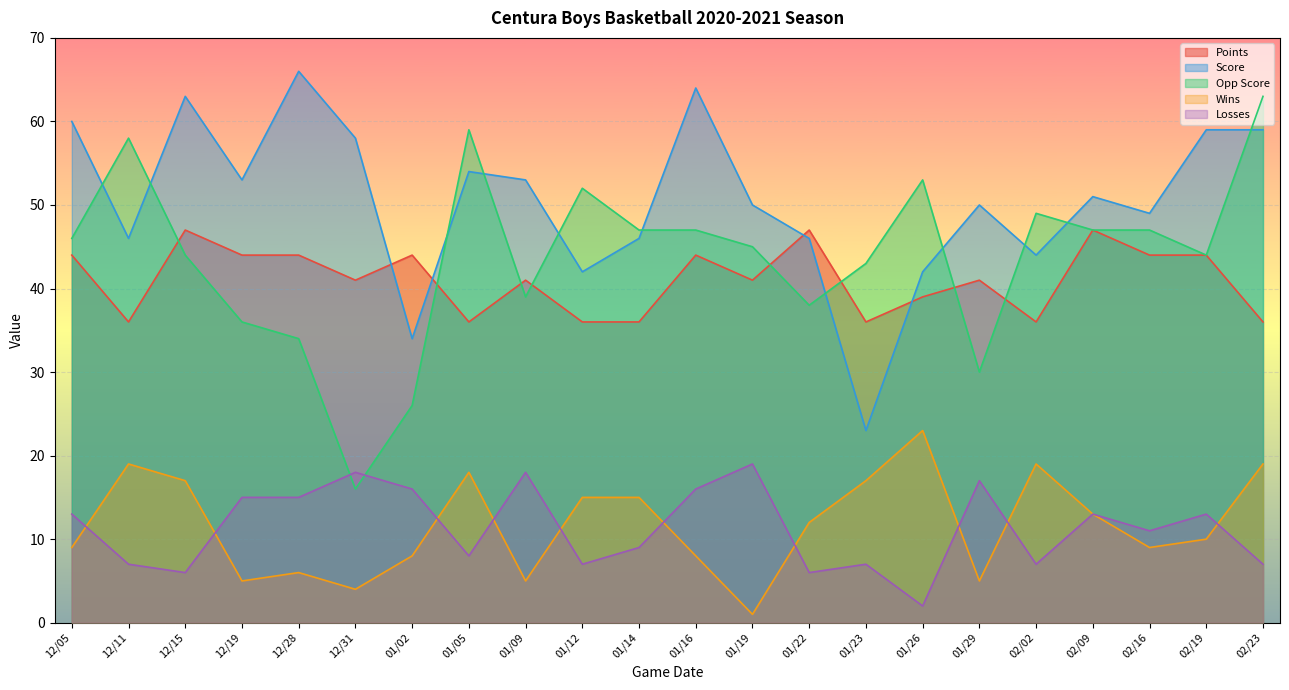

Which series has the largest total across all categories?

Score